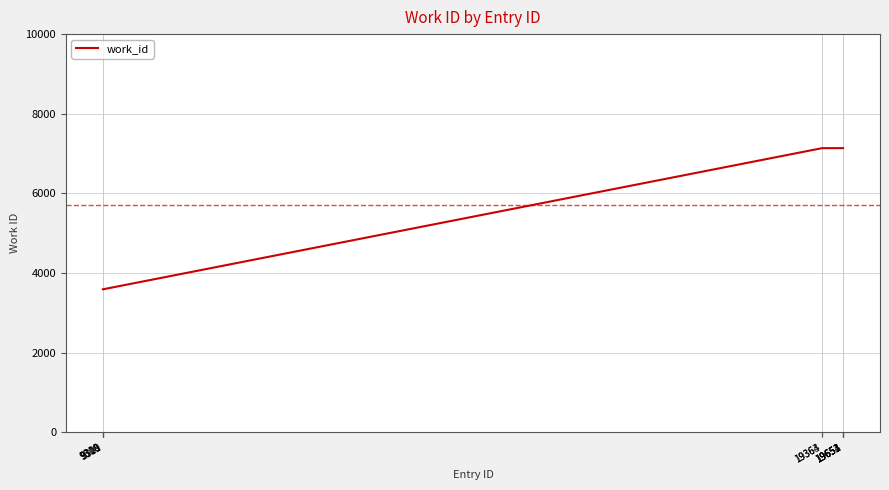

Is it true that the value at 19653 is 1809?

False